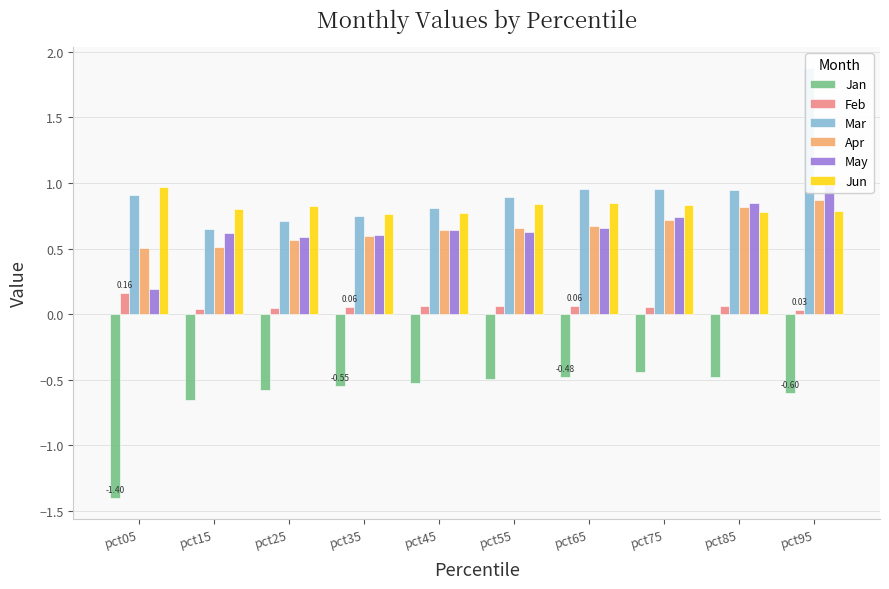

Is the value of Jun at pct15 greater than the value of Jan at pct45?

Yes